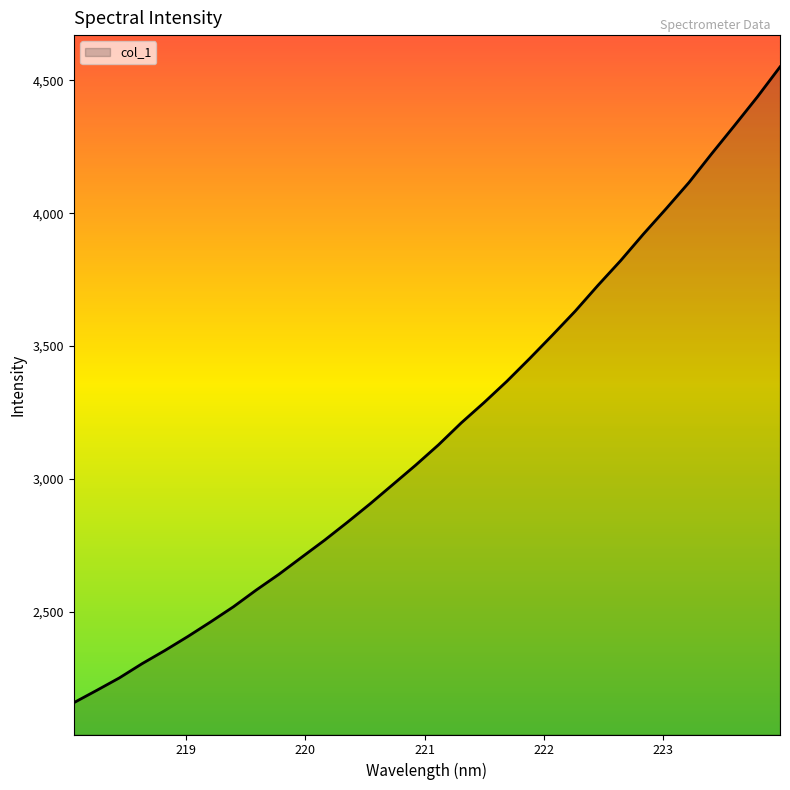

What is the difference between the maximum and minimum values?

2394.3